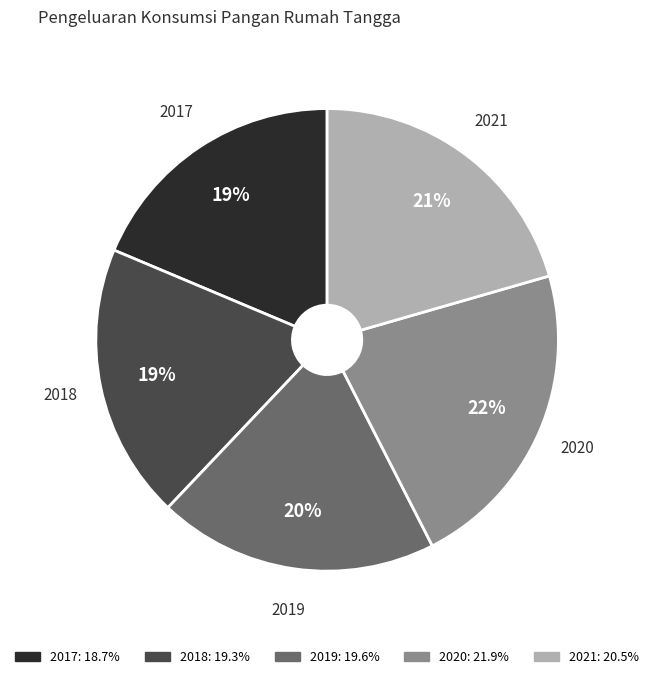

How many segments does this pie chart have?

5